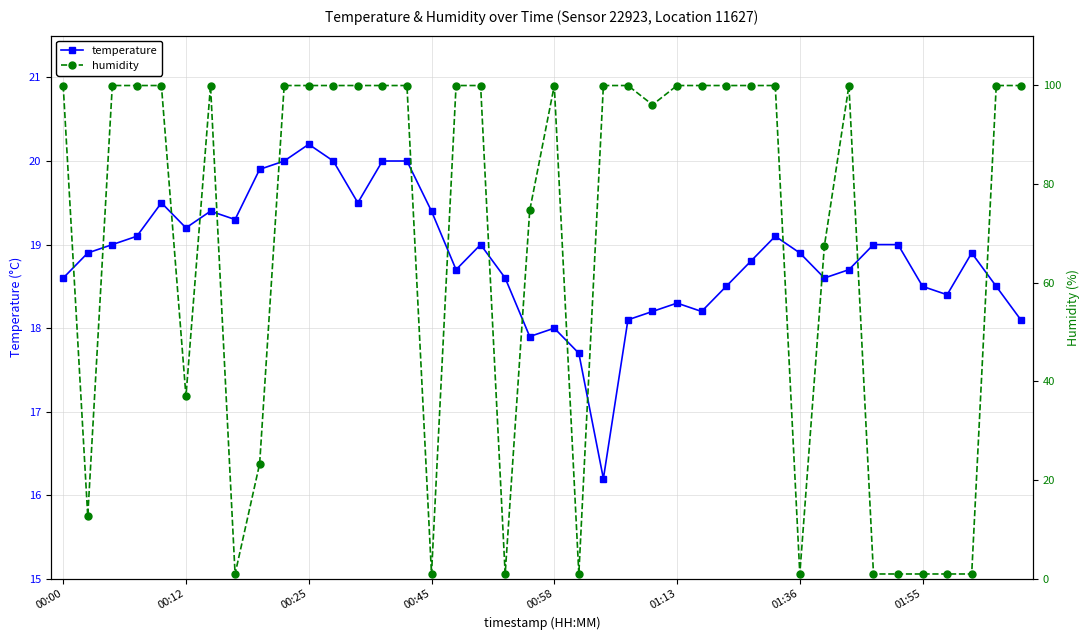

True or false: temperature has more than 1 interior local peaks.

True